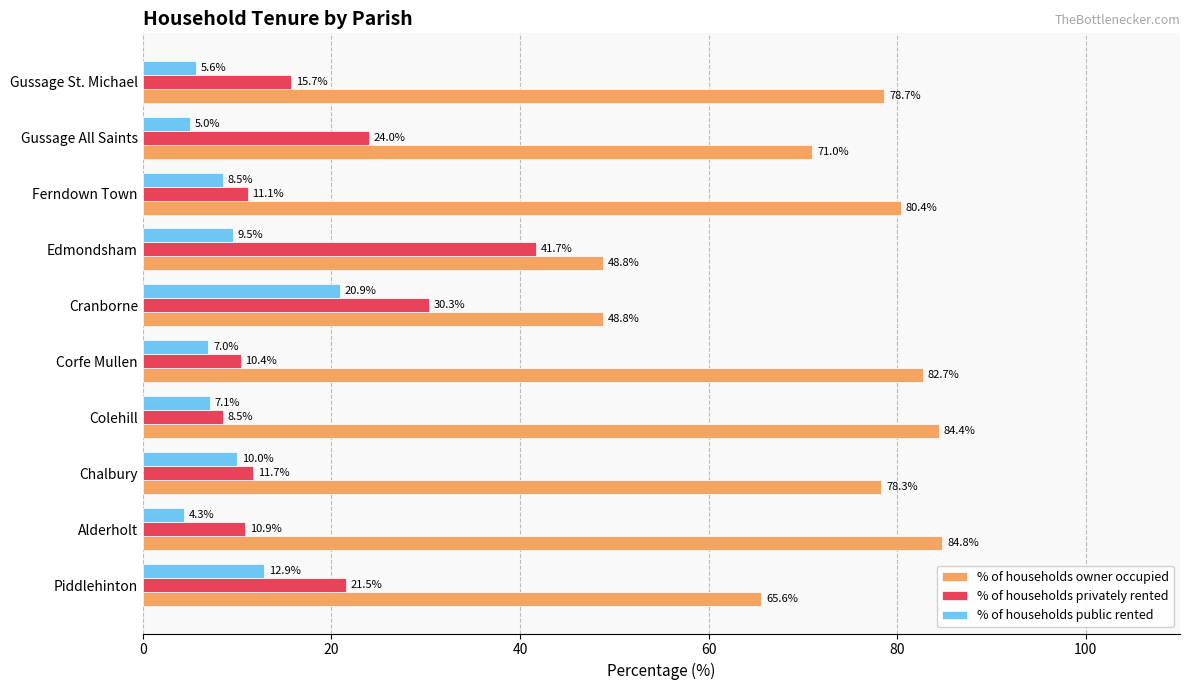

What is the sum of the % of households owner occupied values at Corfe Mullen and Colehill?

167.1